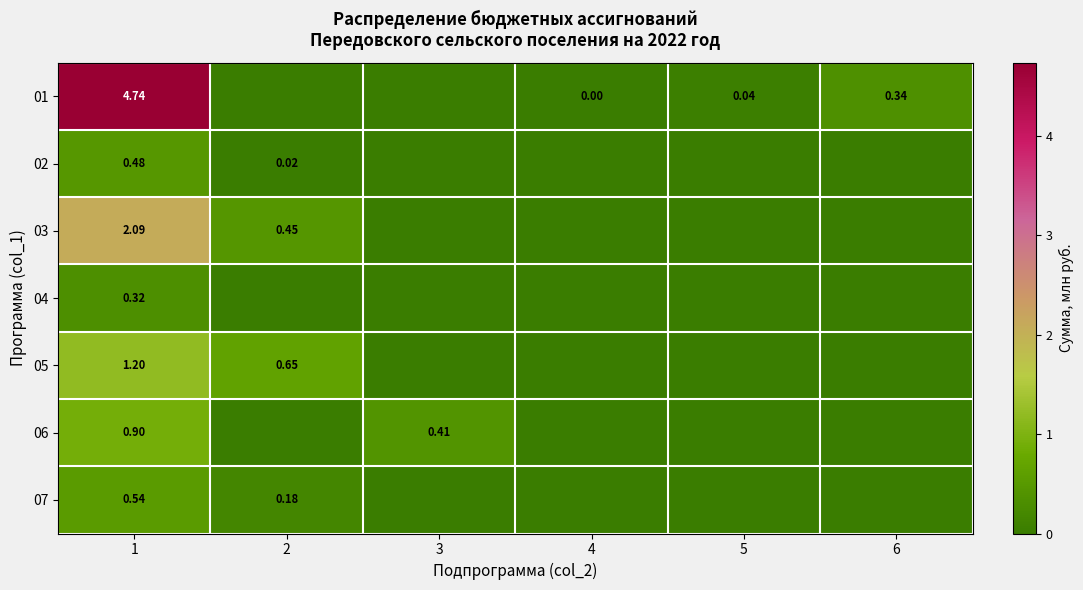

The 07 series shows 0.0 at 5. True or false?

True